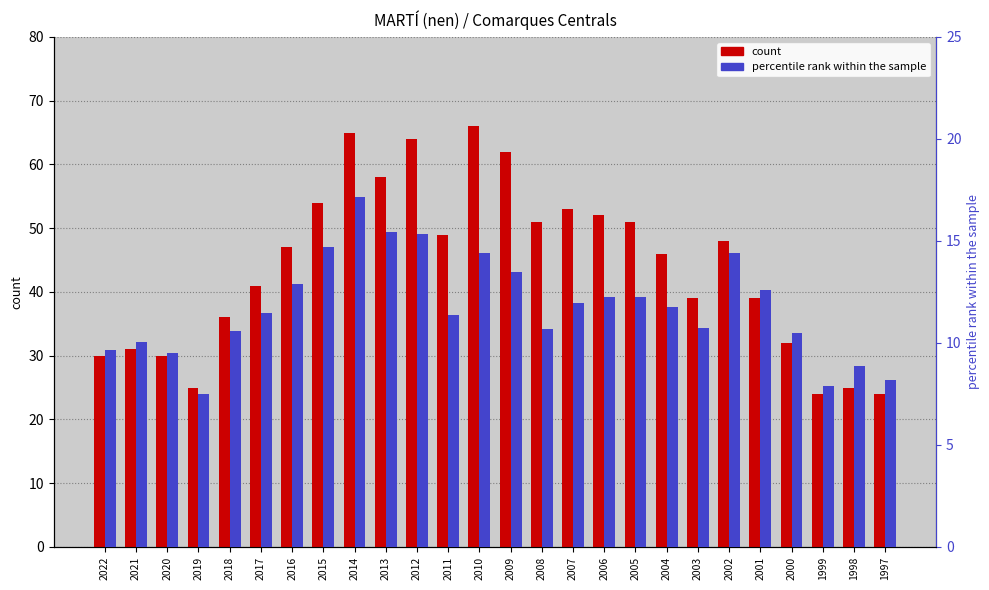

Reading left to right, list all the values displayed in this chart.

count: 30.0	31.0	30.0	25.0	36.0	41.0	47.0	54.0	65.0	58.0	64.0	49.0	66.0	62.0	51.0	53.0	52.0	51.0	46.0	39.0	48.0	39.0	32.0	24.0	25.0	24.0
percentile rank within the sample: 9.6	10.1	9.5	7.5	10.6	11.5	12.9	14.7	17.2	15.4	15.3	11.3	14.4	13.5	10.7	12.0	12.3	12.2	11.7	10.7	14.4	12.6	10.5	7.9	8.8	8.2